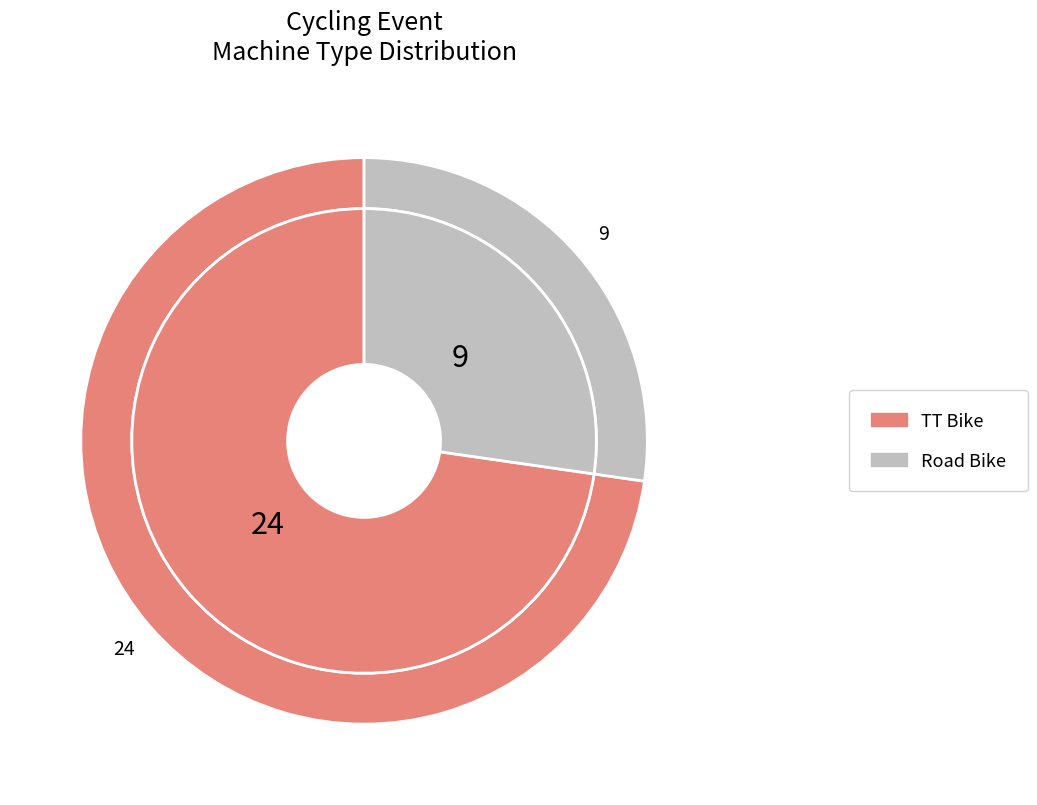

How many segments does this pie chart have?

2